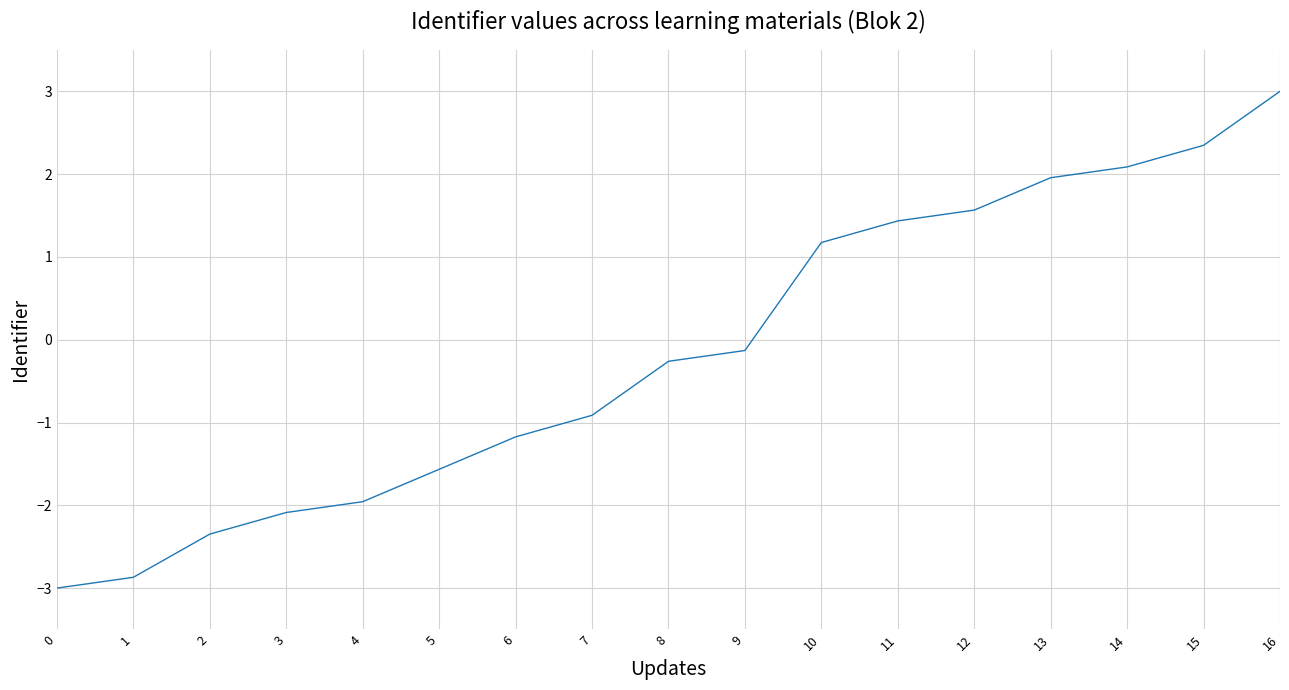

How many values are below 0?

10